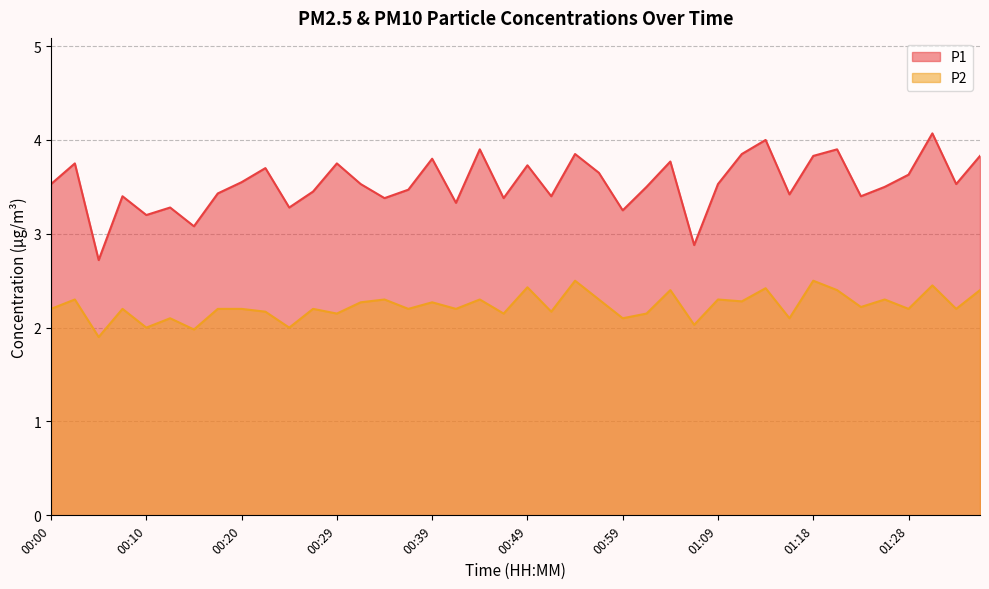

What position from the right is 01:01?

15